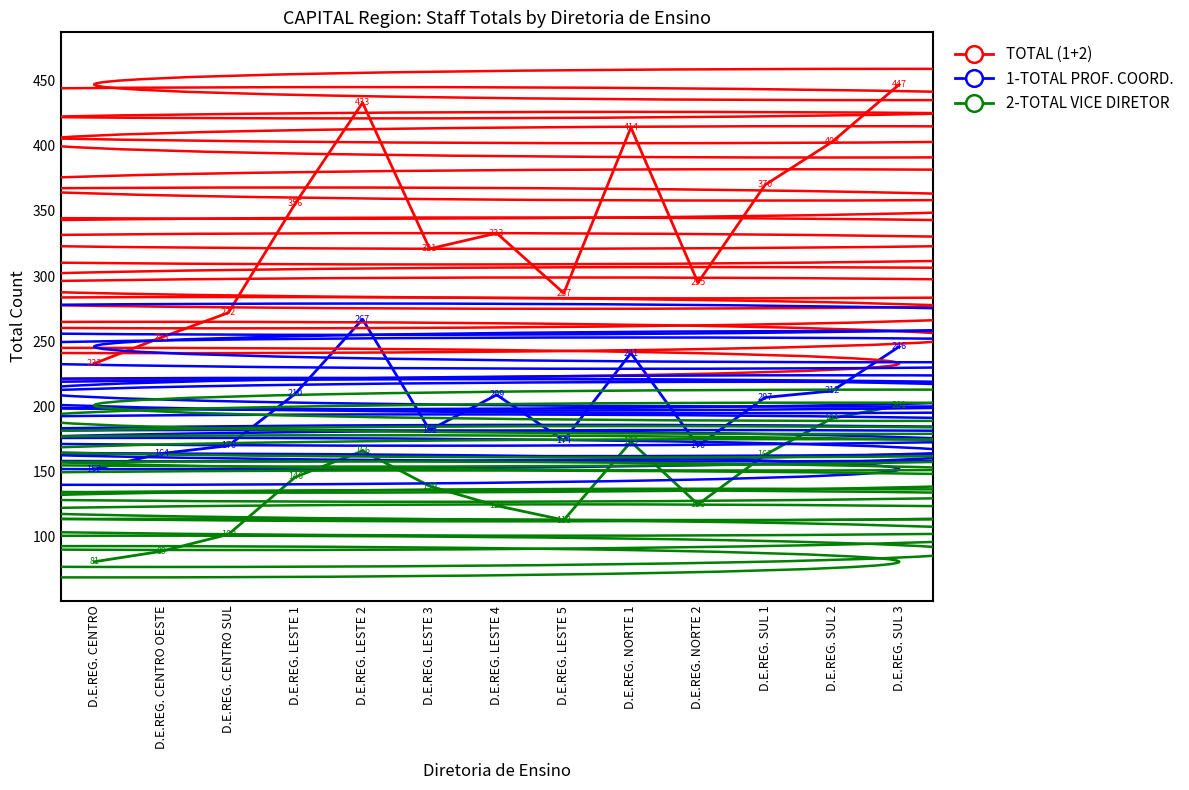

At which category is the sum across all series the highest?

D.E.REG. SUL 3